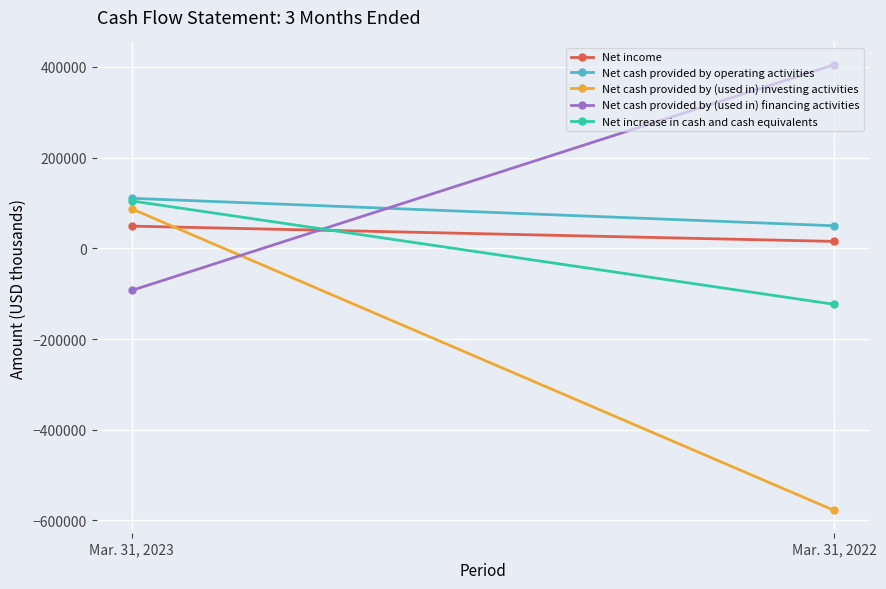

How many data points does each series have?

2